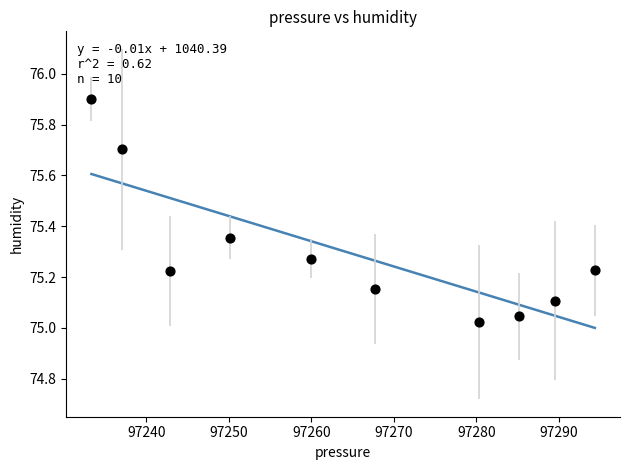

What is the range of Y values (max minus min)?

0.9